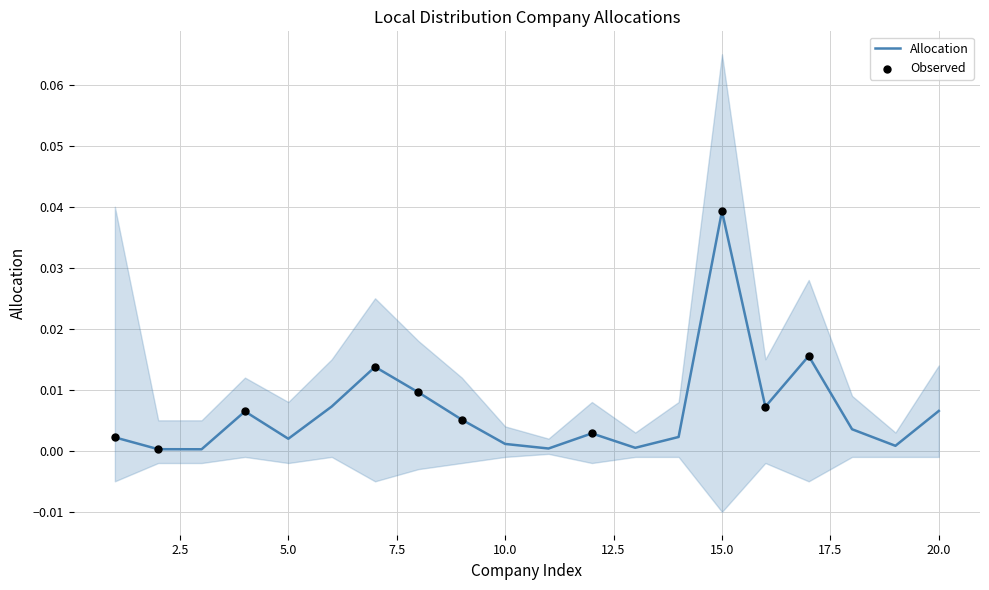

Between 6 and 4, which is larger?

6